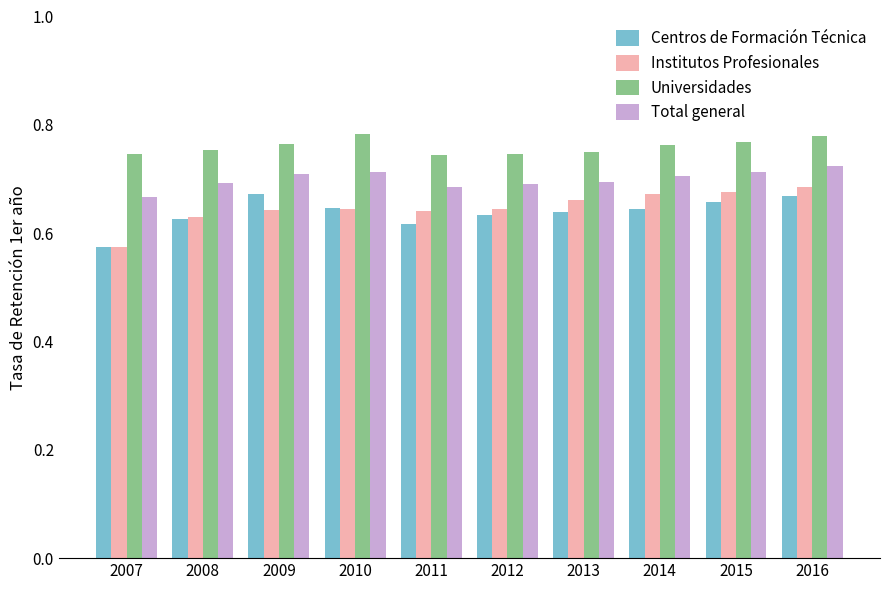

Which category has the lowest value in the Centros de Formación Técnica series?

2007